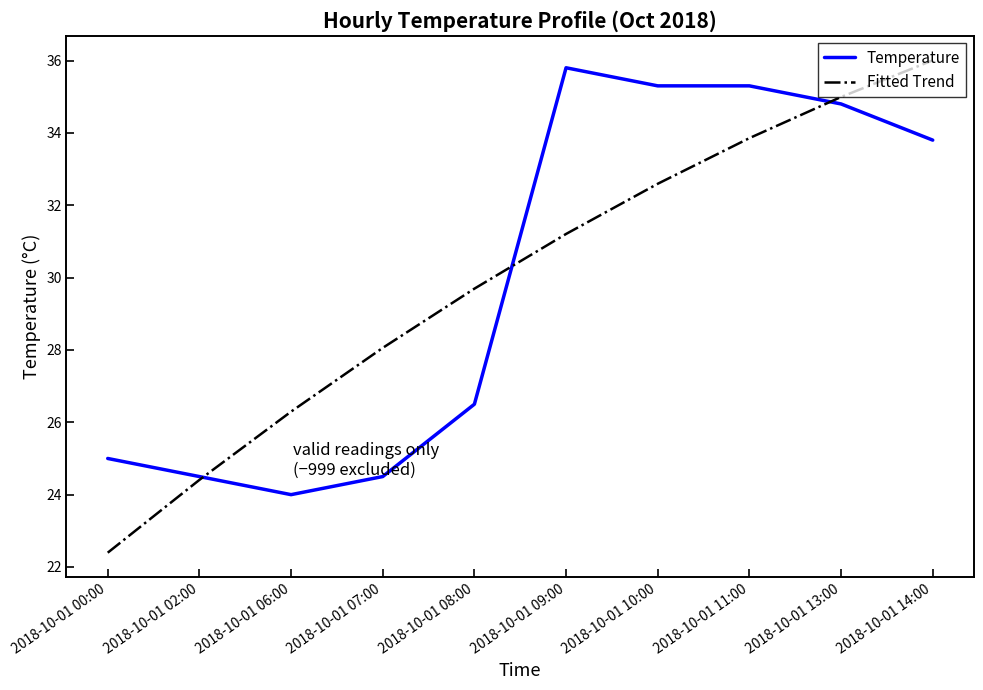

What is the difference between the Fitted Trend values at 2018-10-01 14:00 and 2018-10-01 13:00?

1.0